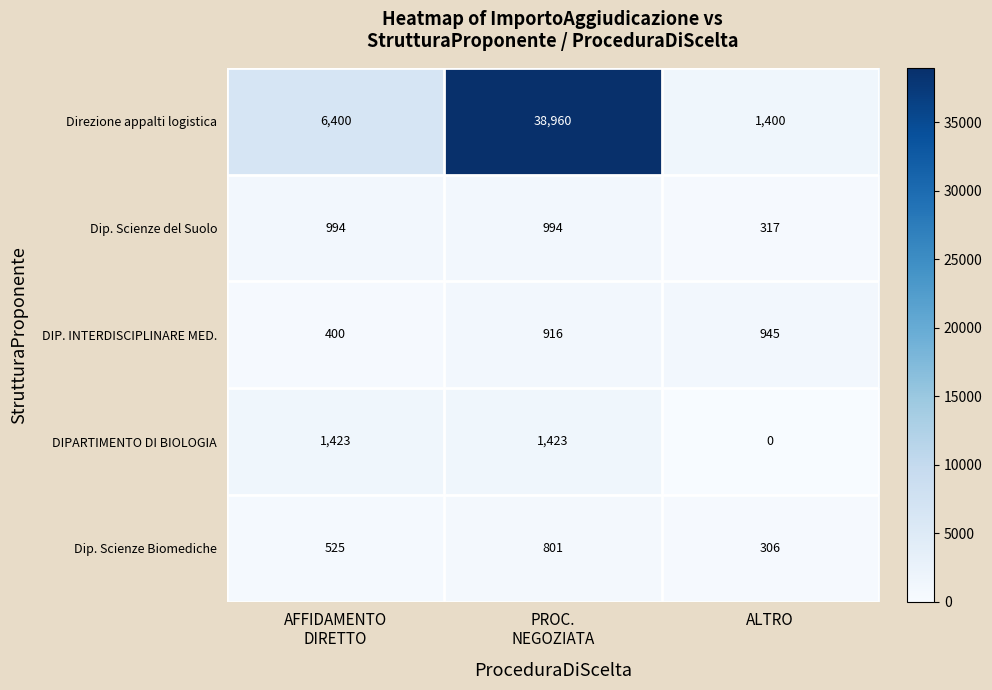

Reading right to left, transcribe all the data shown in this chart.

Direzione appalti logistica: 1400	38960	6400
Dip. Scienze del Suolo: 317	994	994
DIP. INTERDISCIPLINARE MED.: 945	916	400
DIPARTIMENTO DI BIOLOGIA: 0	1423	1423
Dip. Scienze Biomediche: 306	801	525